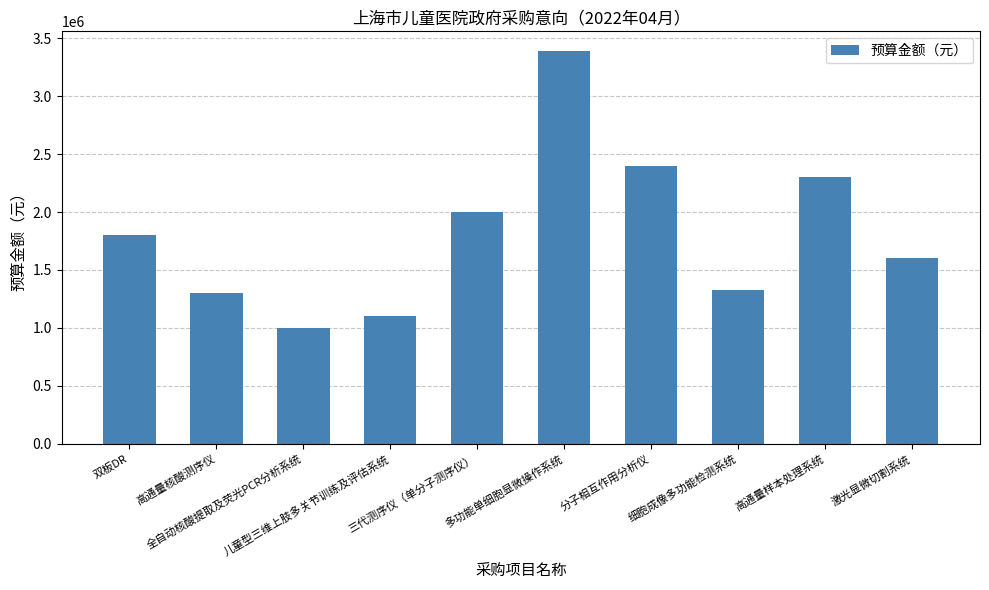

What is the average value?

1821600